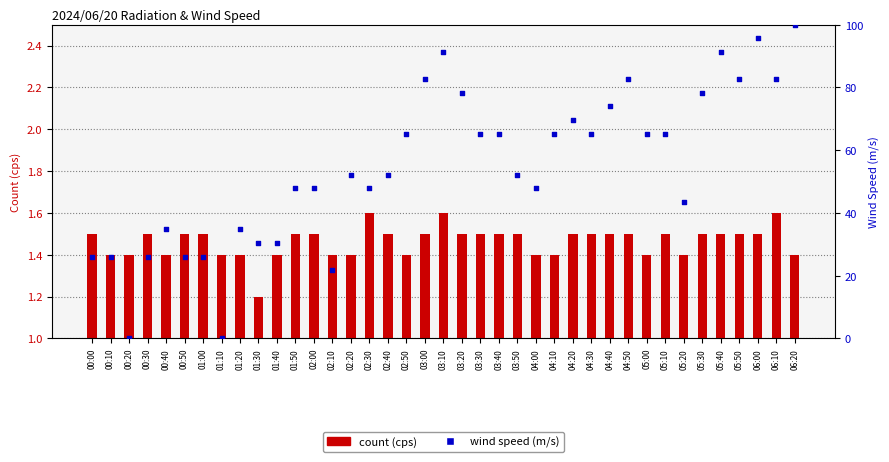

Is the value of wind speed (m/s) at 04:40 greater than the value of count (cps) at 04:40?

Yes